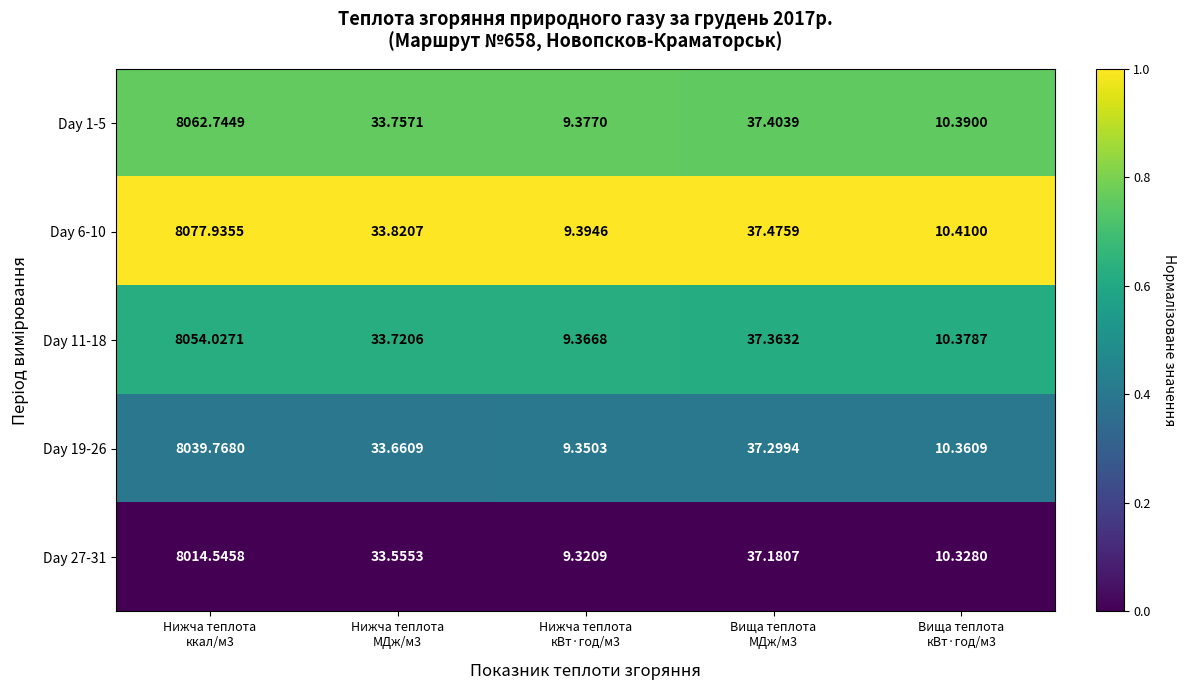

At which category is the sum across all series the highest?

Нижча теплота
ккал/м3